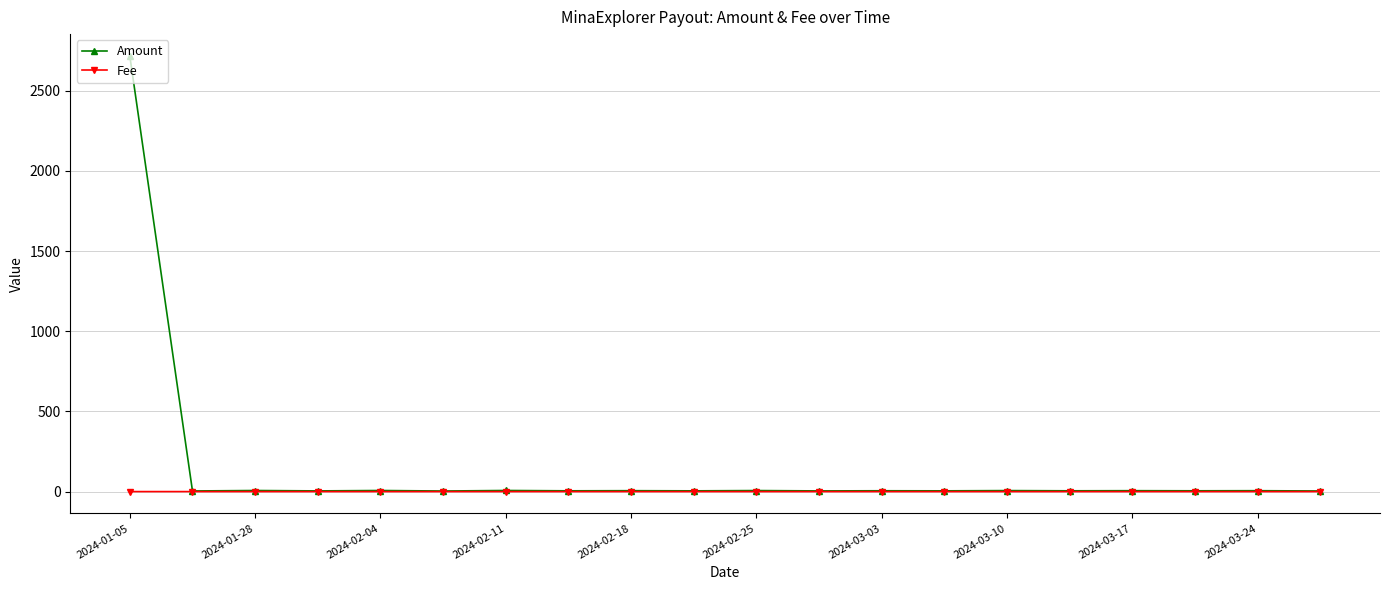

List the series in order of their overall mean, highest first.

Amount, Fee